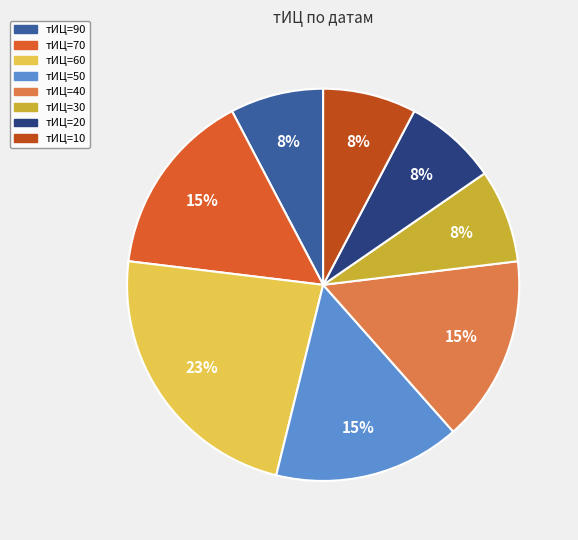

How many slices are in this pie chart?

8